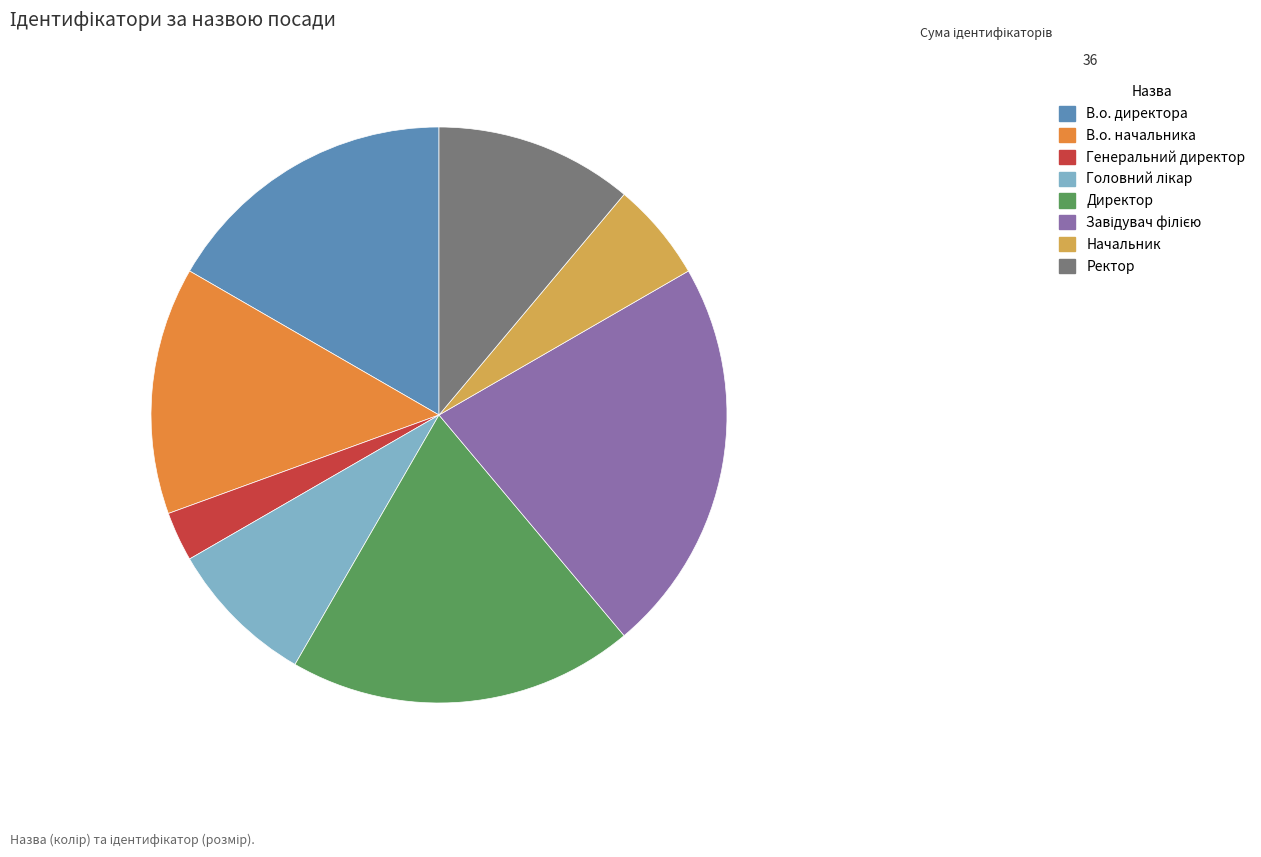

Does any single category account for the majority?

No